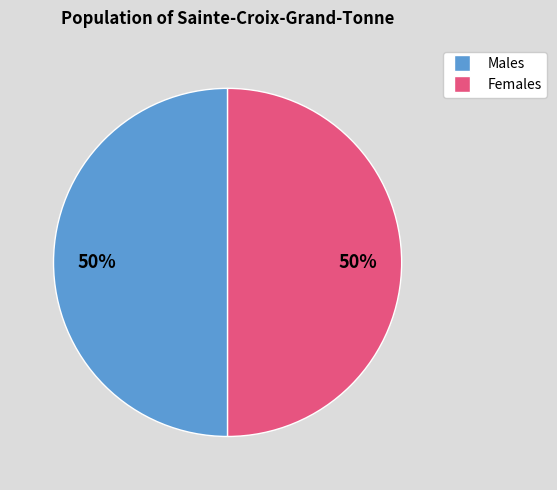

Count the number of slices in the pie.

2